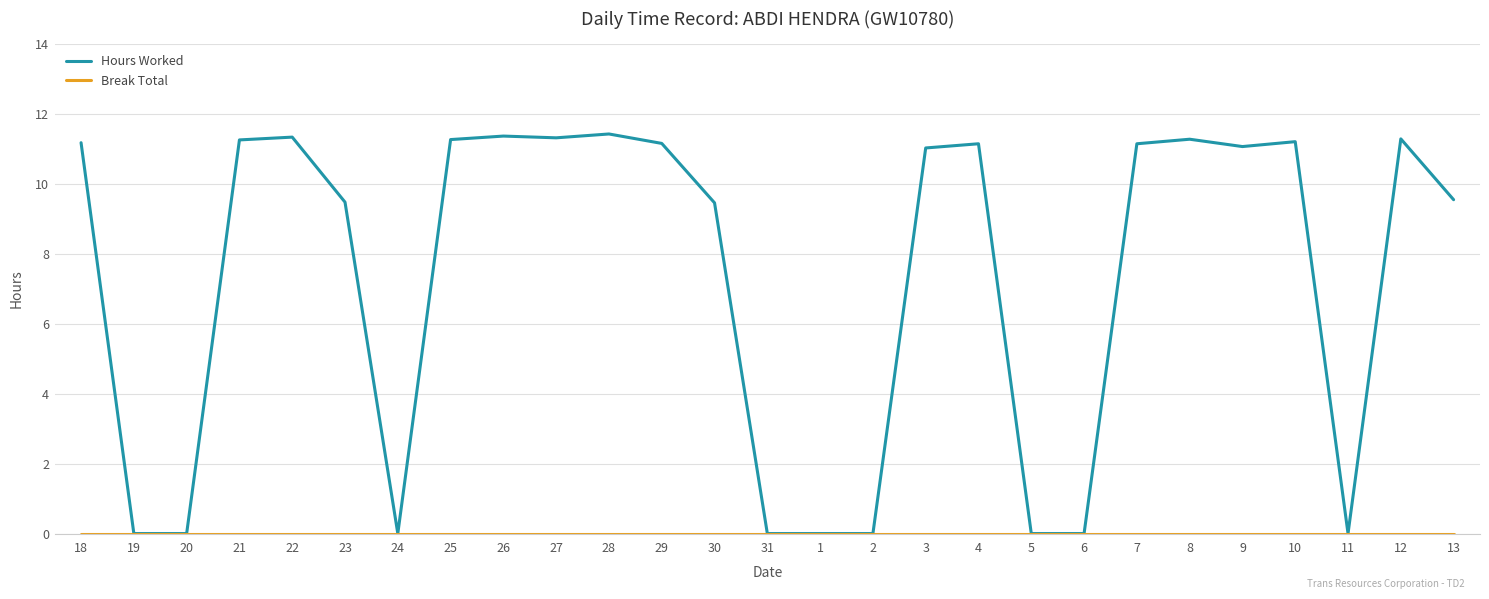

Which series has the widest spread of values?

Hours Worked